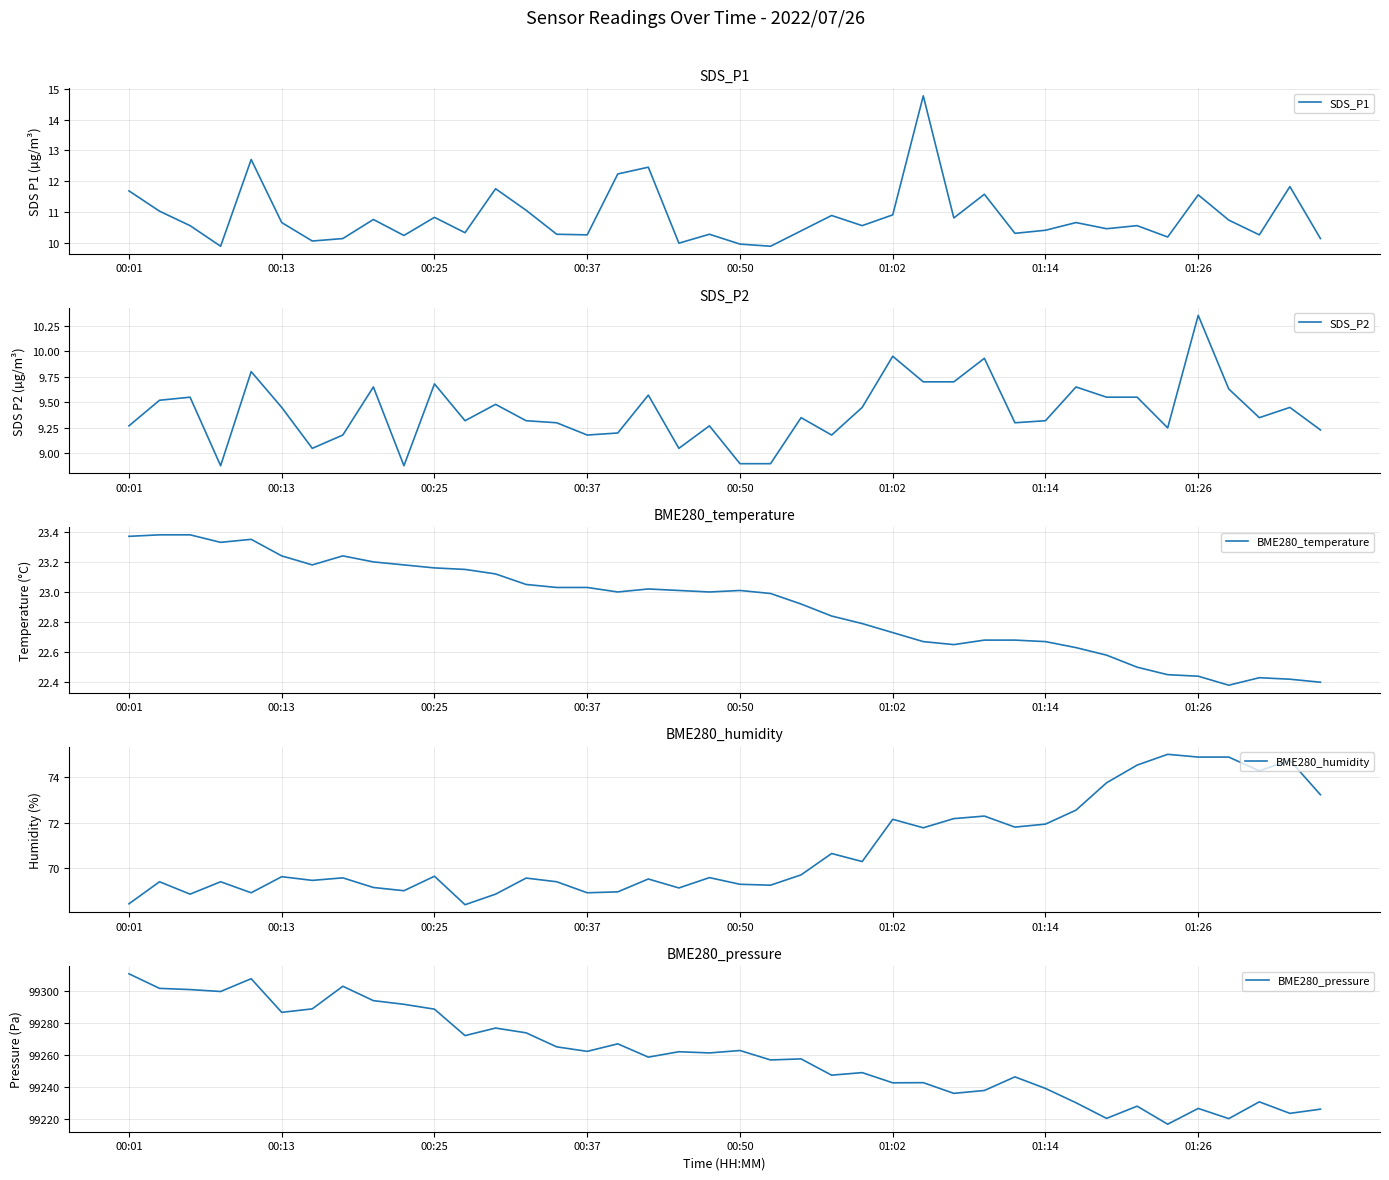

The BME280_humidity series shows 24.0 at 00:37. True or false?

False